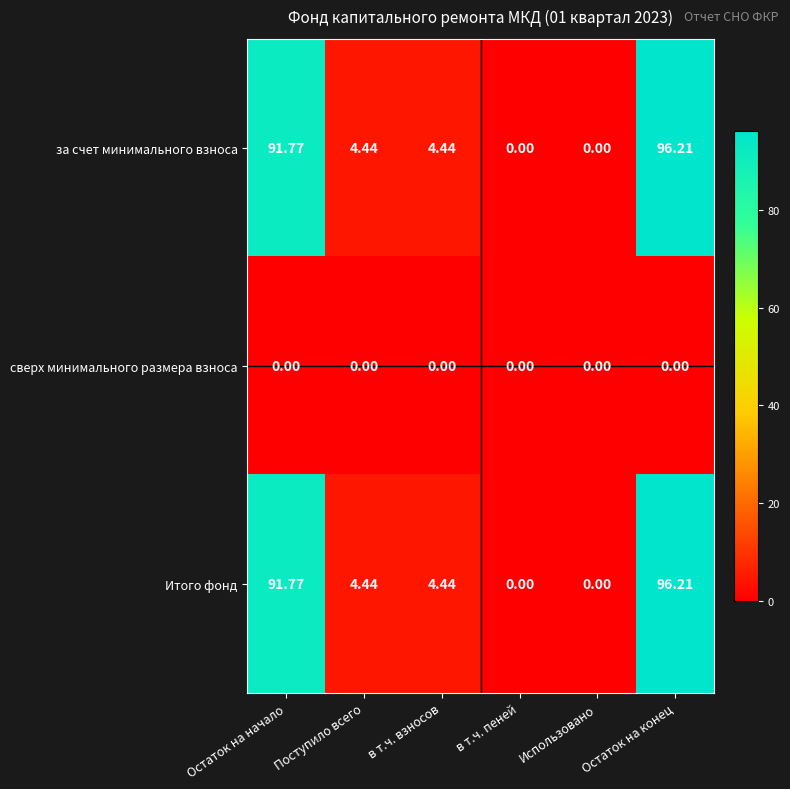

Which label corresponds to the largest value in the chart?

Остаток на конец